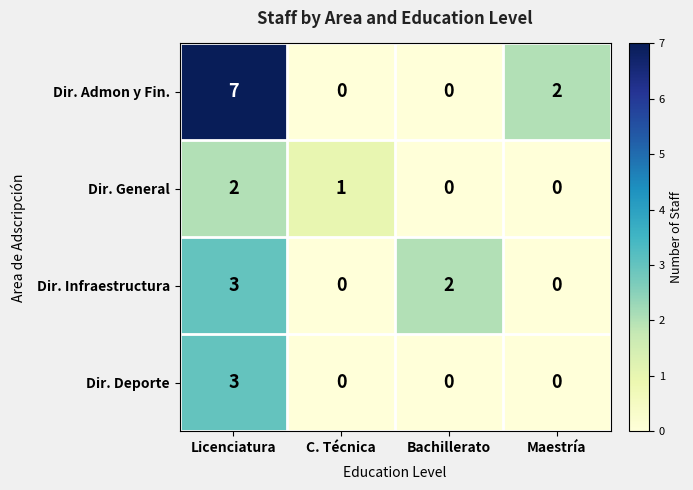

What is the greatest value displayed?

7